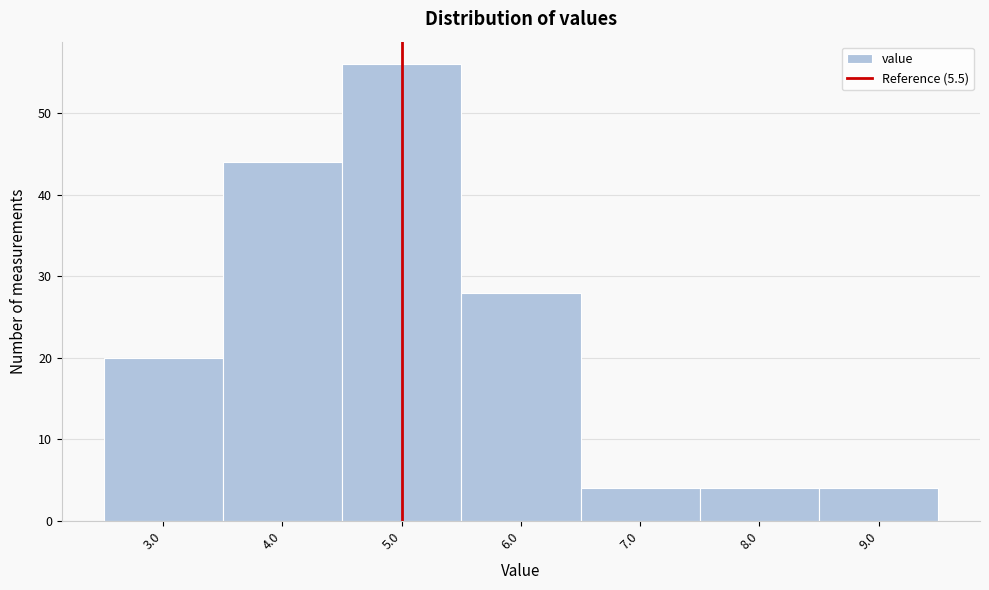

Reading left to right, extract all data points from this chart.

20	44	56	28	4	4	4